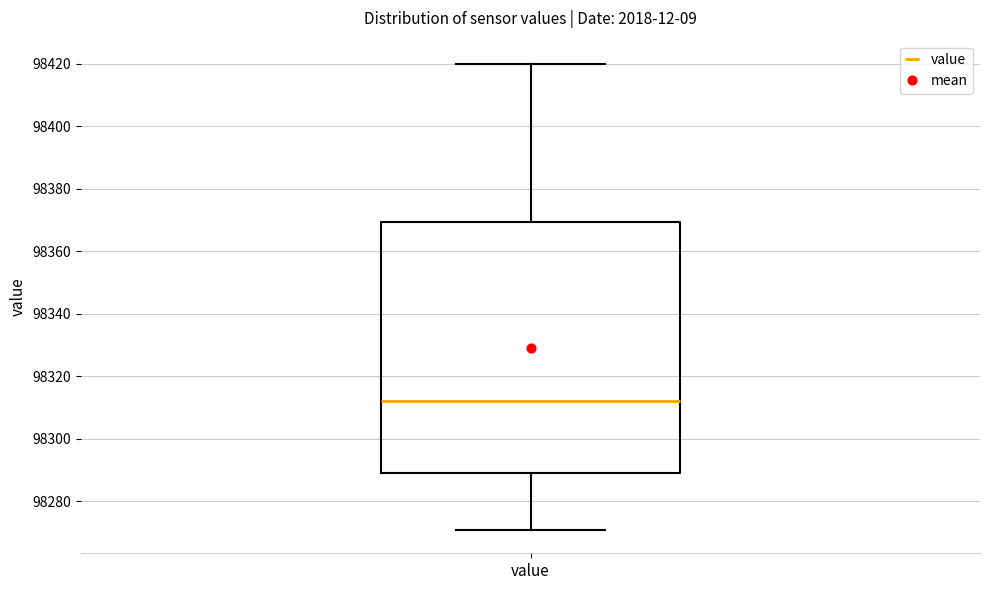

Transcribe this box plot: give where the median line is, the range the box spans, and where the two whiskers end, as read against the y-axis. The values are not printed on the chart, so give them approximately, as read against the axis.

median 98312, box 98290 to 98370, whiskers 98270 to 98420